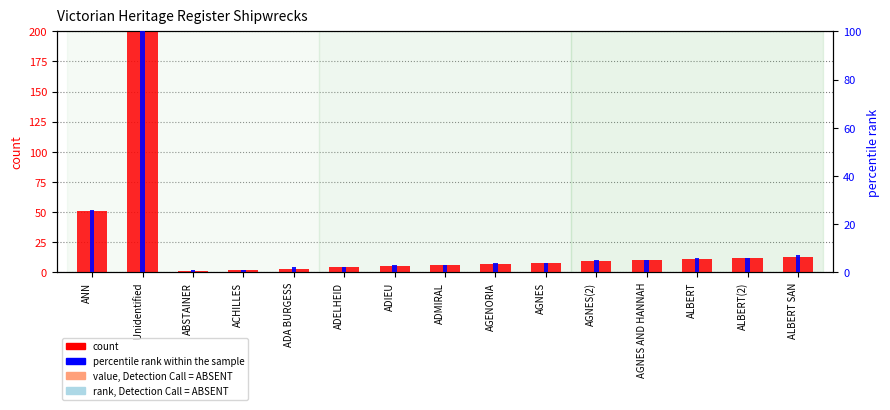

Reading left to right, what are all the values shown in this chart?

count: ANN=51	Unidentified=1009	ABSTAINER=1	ACHILLES=2	ADA BURGESS=3	ADELHEID=4	ADIEU=5	ADMIRAL=6	AGENORIA=7	AGNES=8	AGNES(2)=9	AGNES AND HANNAH=10	ALBERT=11	ALBERT(2)=12	ALBERT SAN=13
percentile rank within the sample: ANN=26	Unidentified=100	ABSTAINER=1	ACHILLES=1	ADA BURGESS=2	ADELHEID=2	ADIEU=3	ADMIRAL=3	AGENORIA=4	AGNES=4	AGNES(2)=5	AGNES AND HANNAH=5	ALBERT=6	ALBERT(2)=6	ALBERT SAN=7